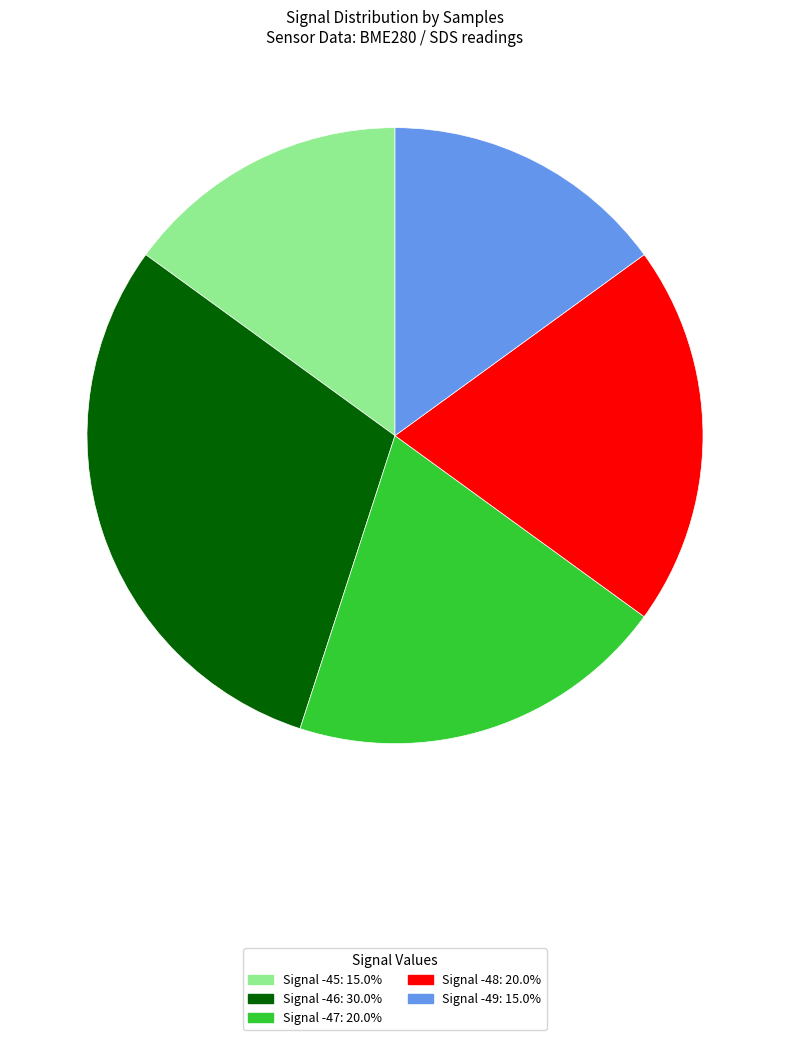

Is there any slice that represents more than half of the pie?

No